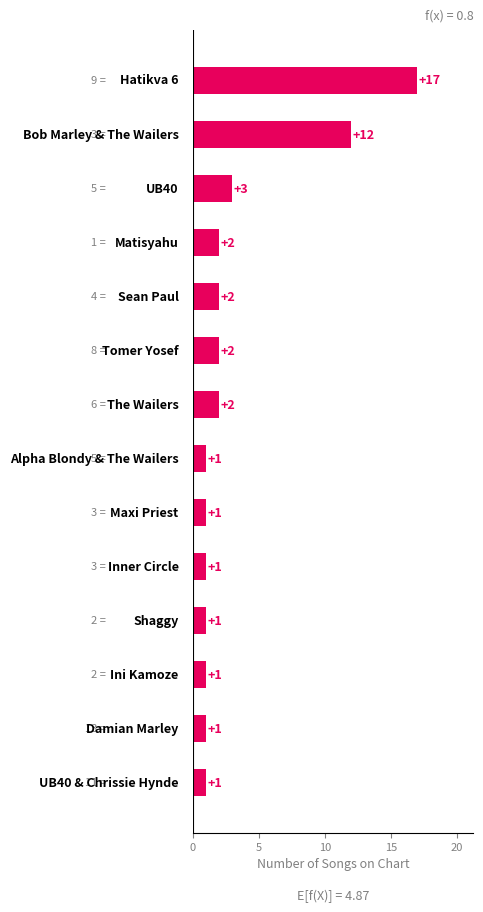

Count the number of data series in this chart.

1